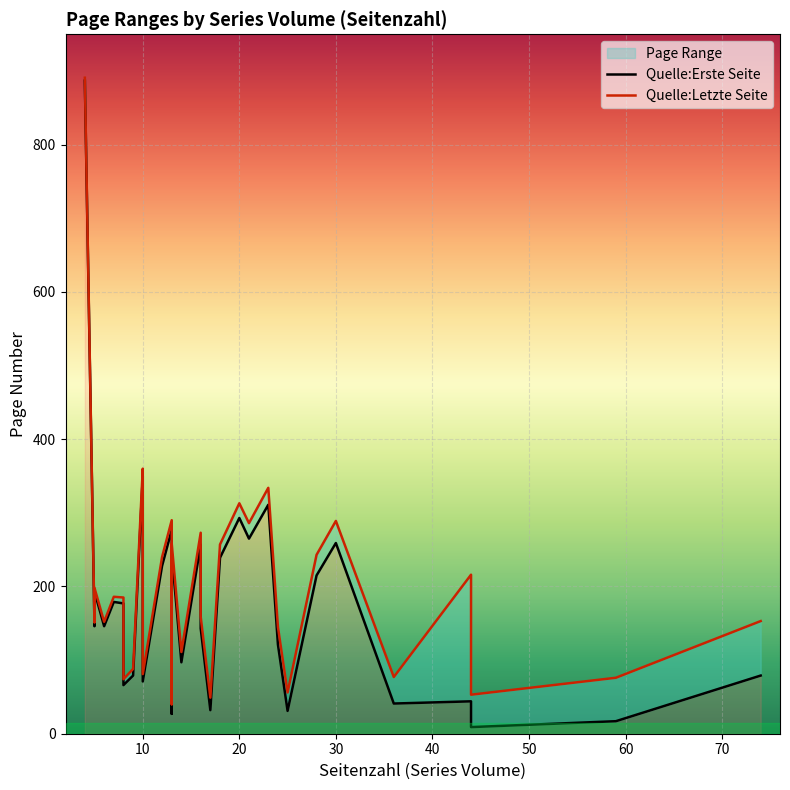

What is the maximum value shown in the chart?

891